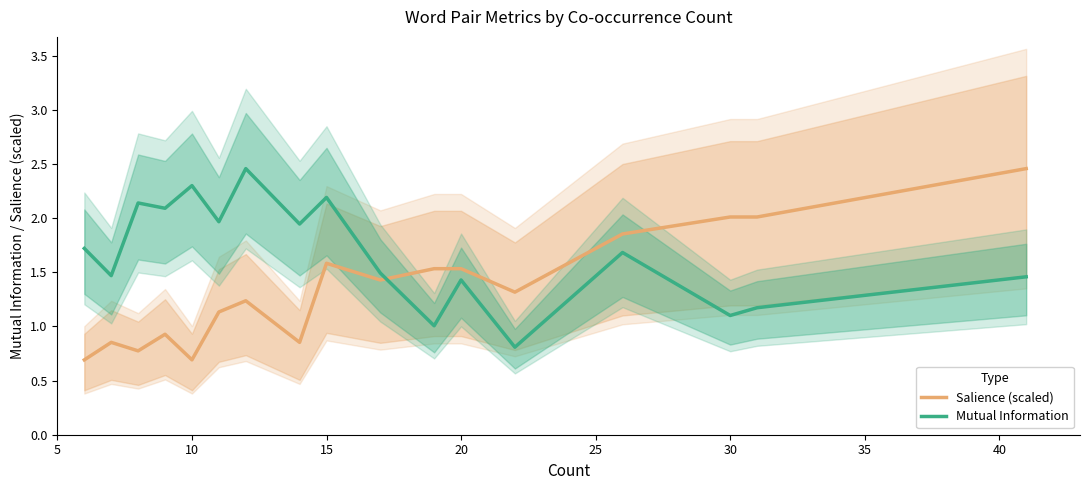

How many times do Salience (scaled) and Mutual Information cross each other?

1